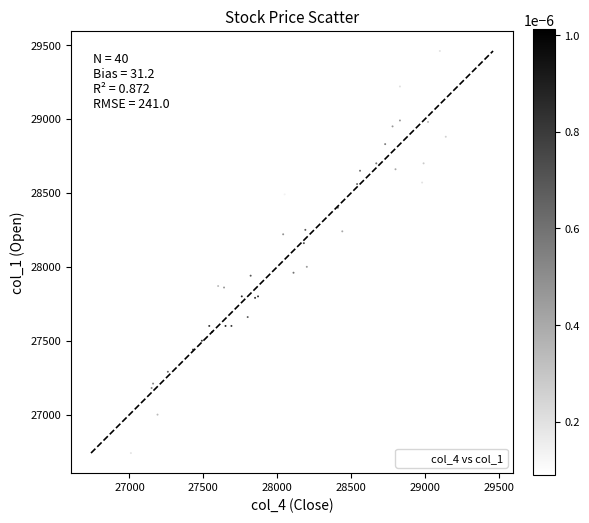

What Y value in the scatter plot is closest to 28100?

28160